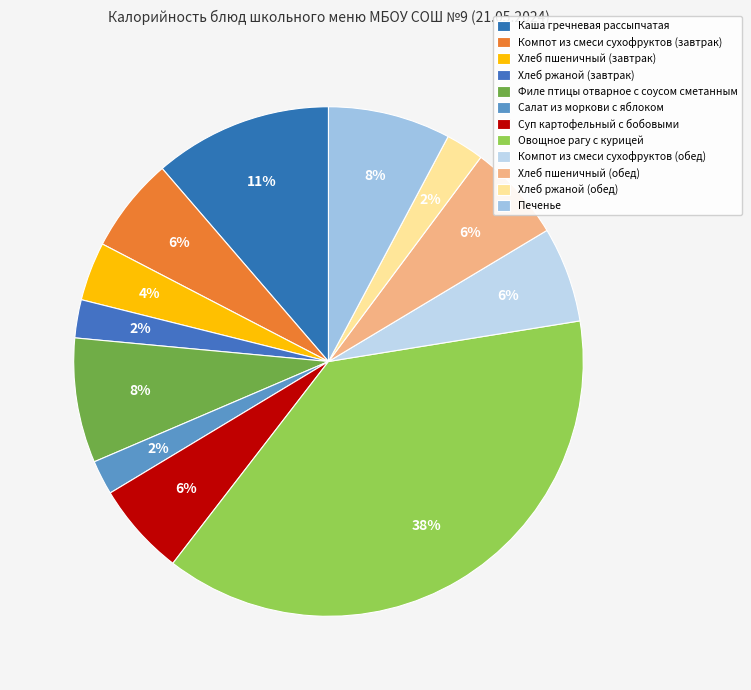

Is it true that Компот из смеси сухофруктов (завтрак) is 6% of the pie?

True